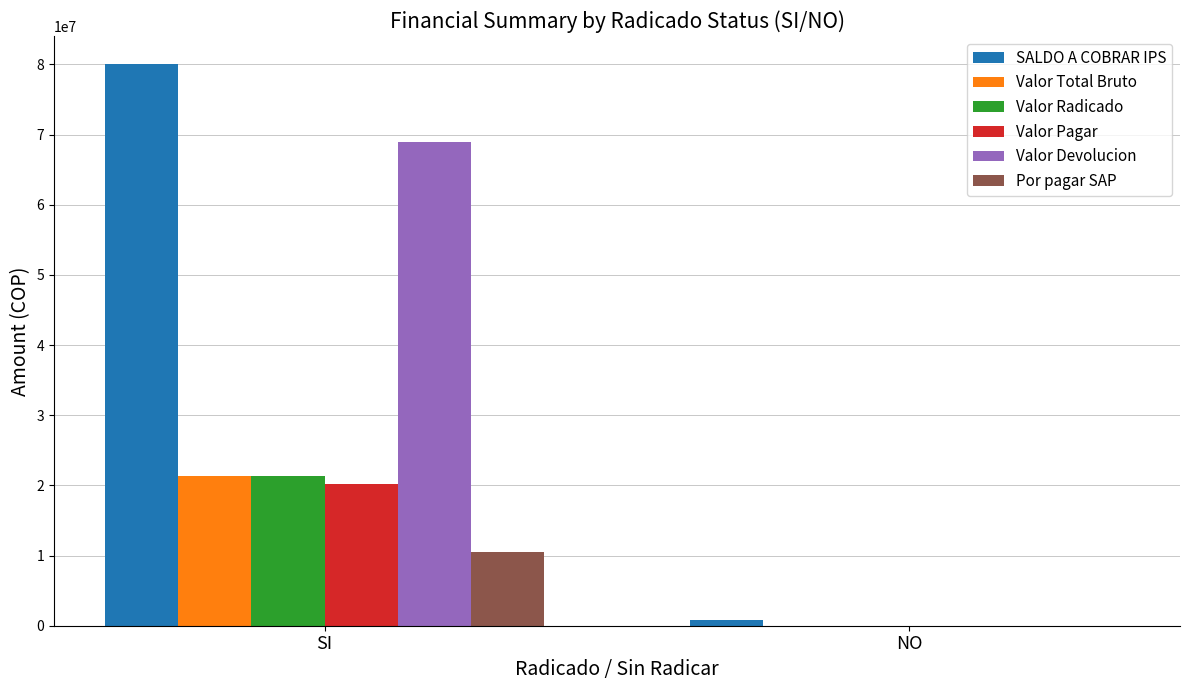

Which series has the largest range (max minus min)?

SALDO A COBRAR IPS